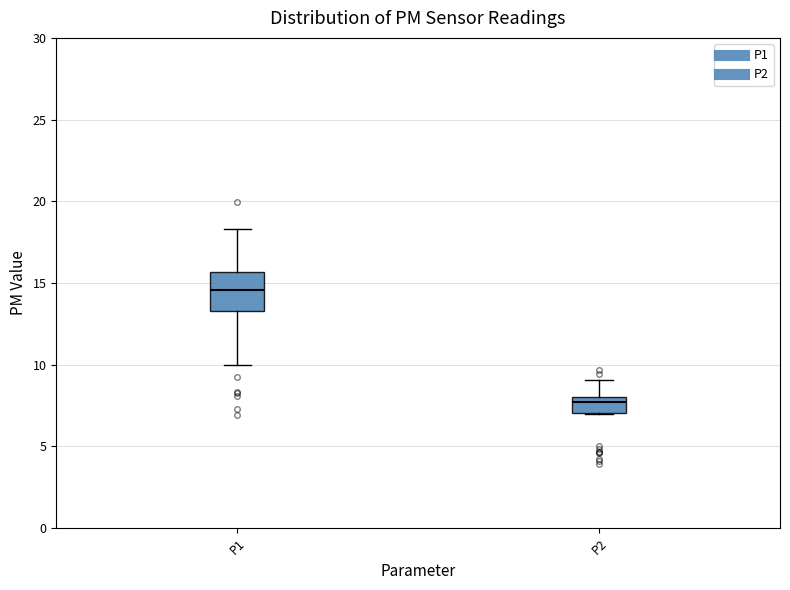

Where is the upper edge of the box for P2 on the y-axis? The values are not printed on the chart, so give them approximately, as read against the axis.

8.0